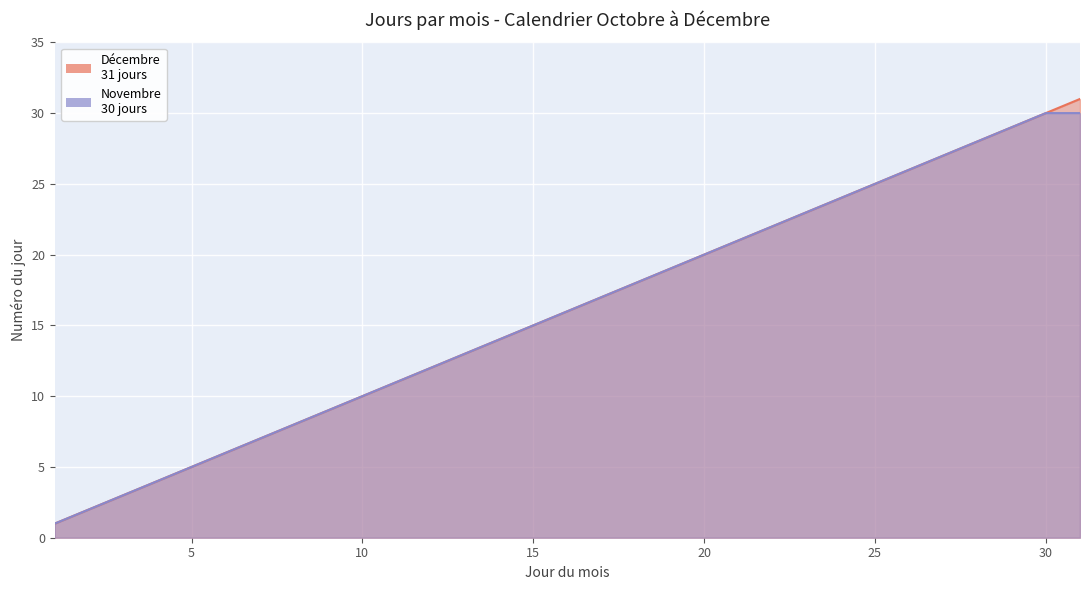

Is the value of Décembre at 17 greater than the value of Novembre at 25?

No